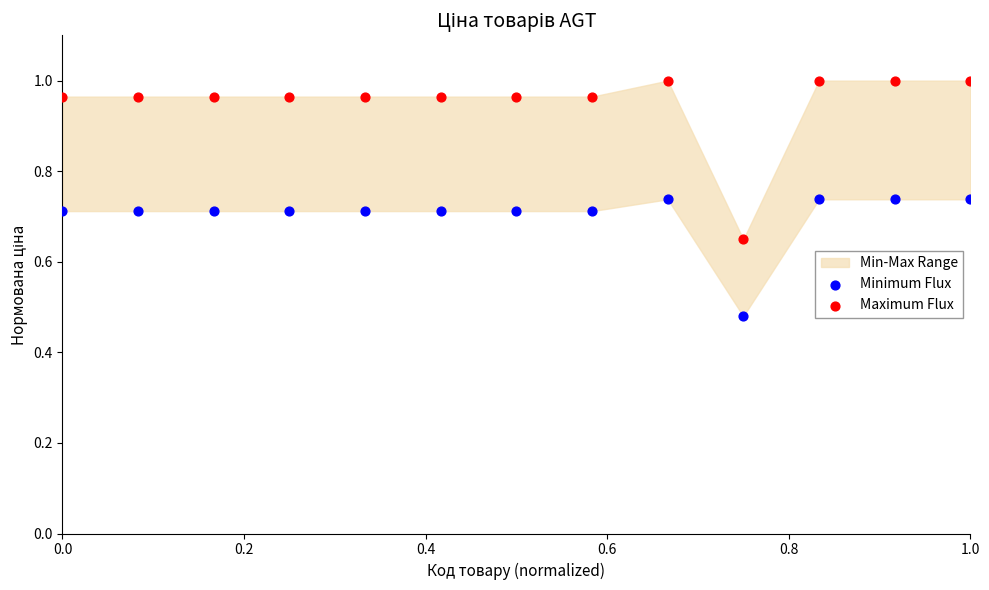

Which series has the widest spread of Y values?

Maximum Flux